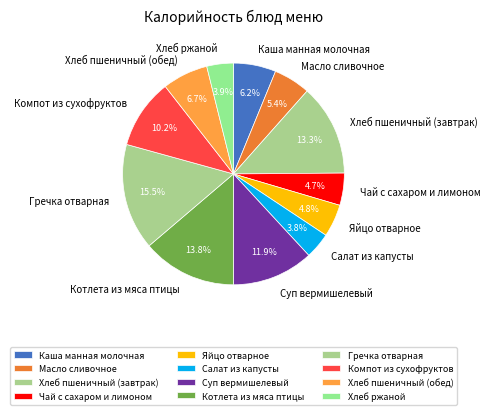

What is the total percentage of Хлеб ржаной and Суп вермишелевый?

15.8%